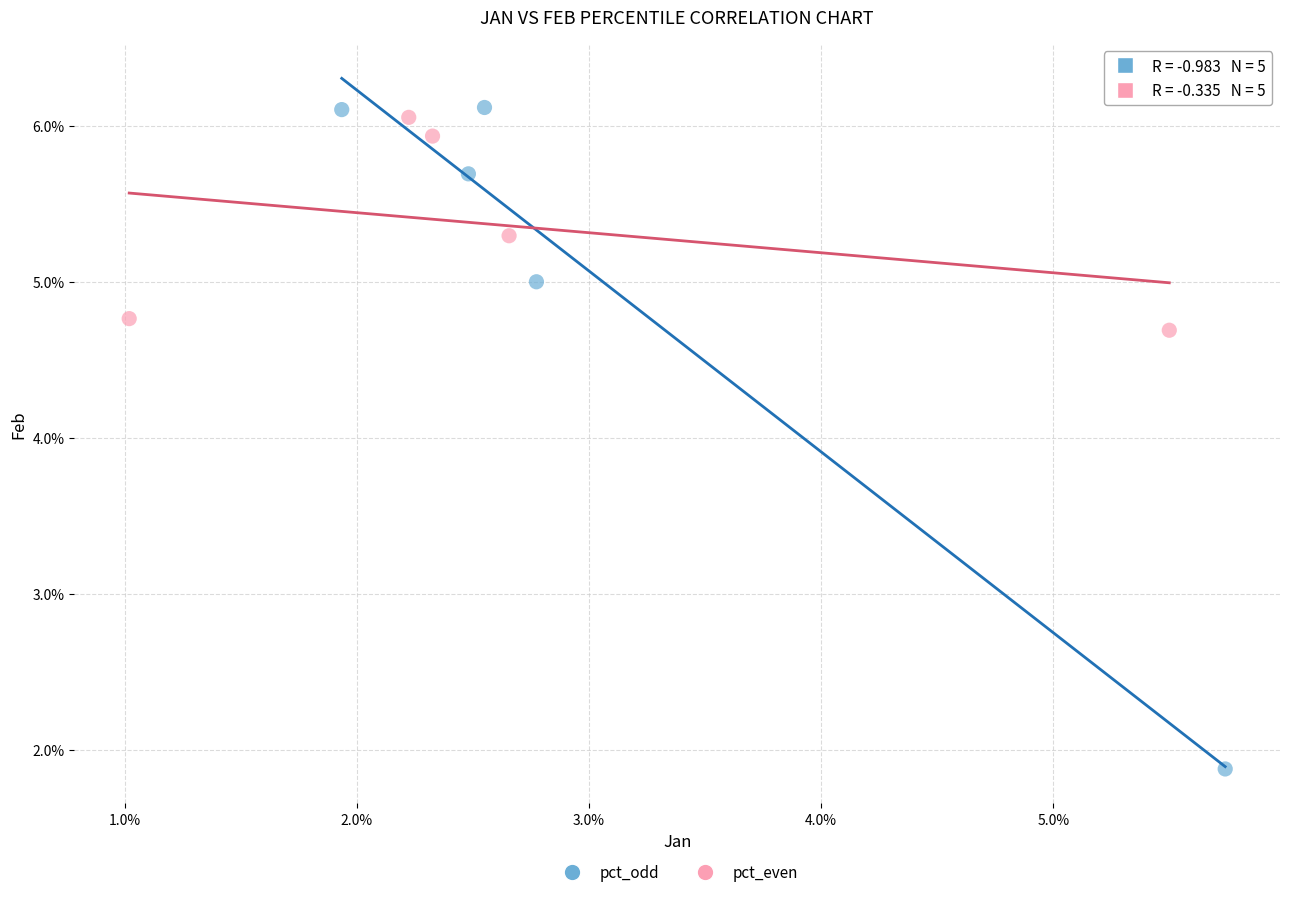

Which series contains the highest Y value?

pct_odd